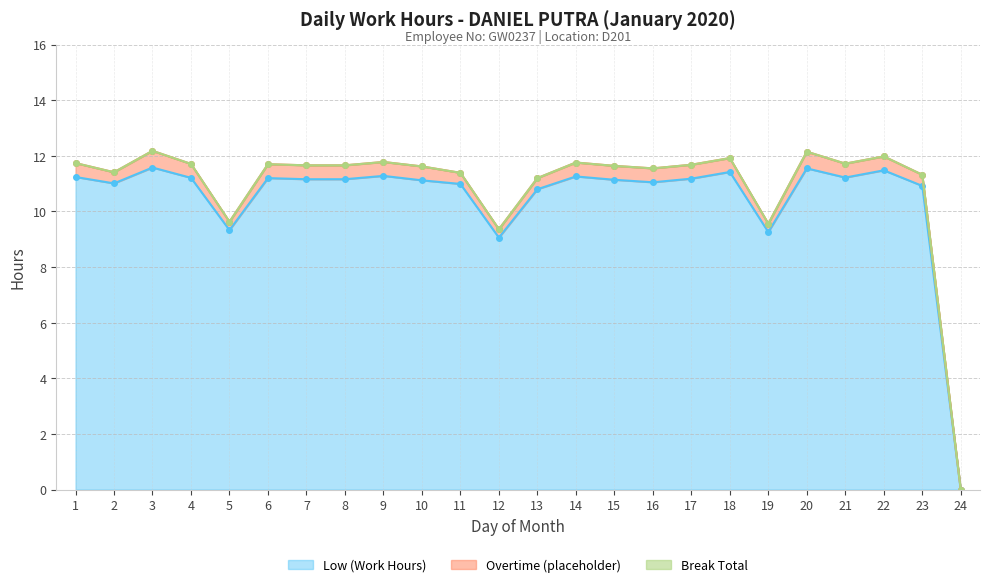

Does the chart have visible grid lines?

Yes